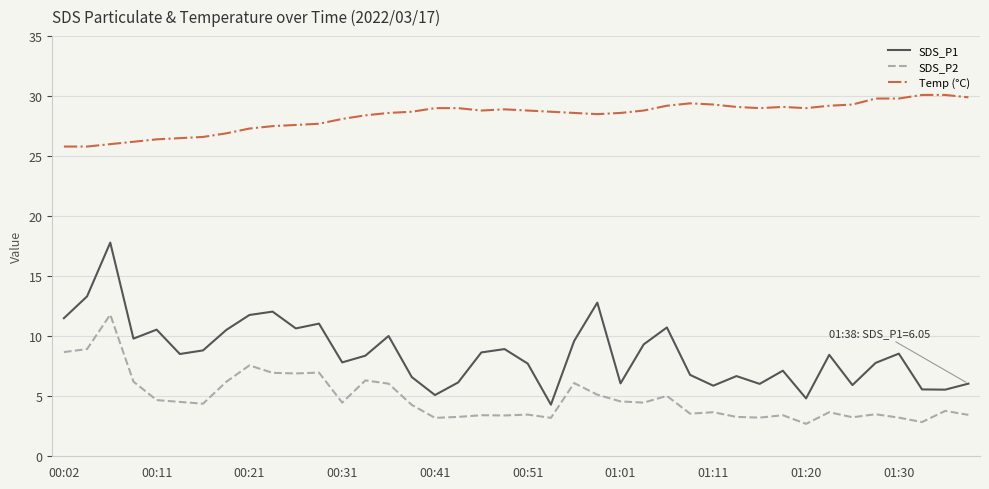

Which series has the largest total across all categories?

Temp (°C)